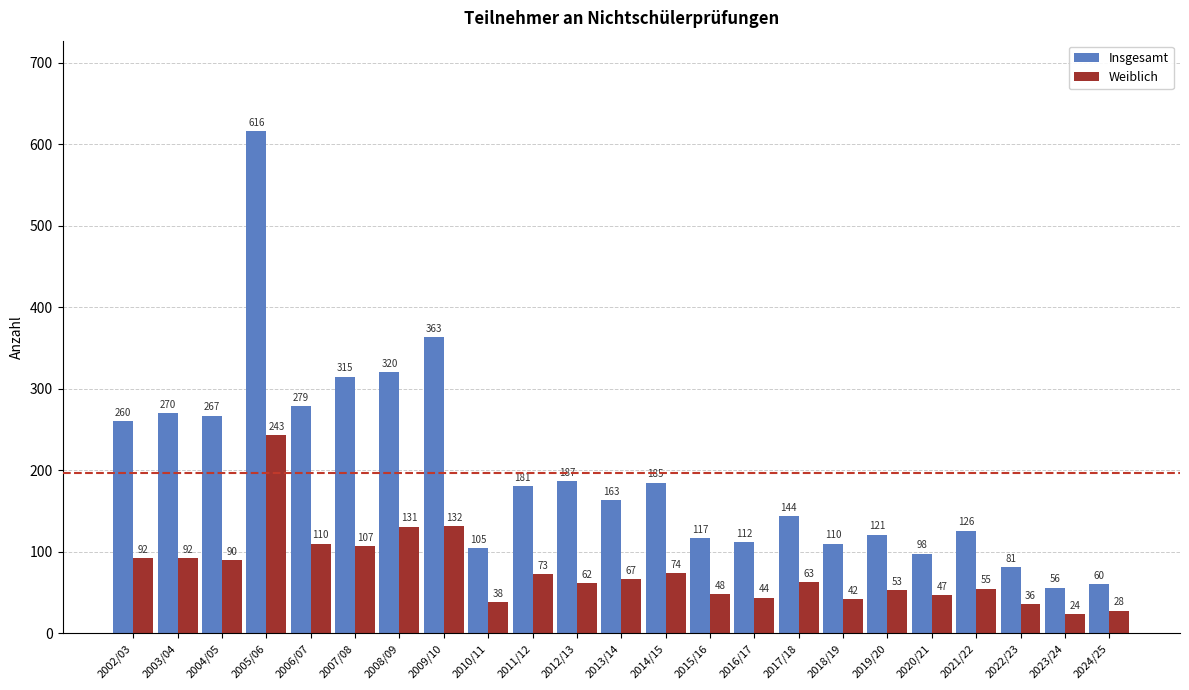

What is the smallest value displayed?

24